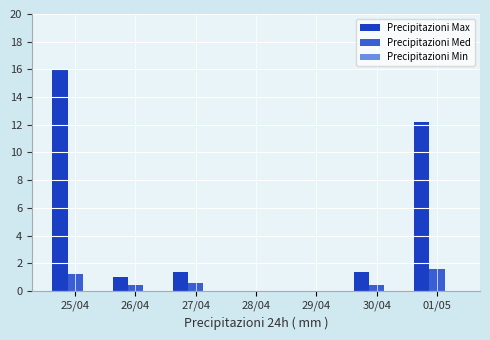

True or false: Precipitazioni Med has a value of 0.4 at 26/04.

True